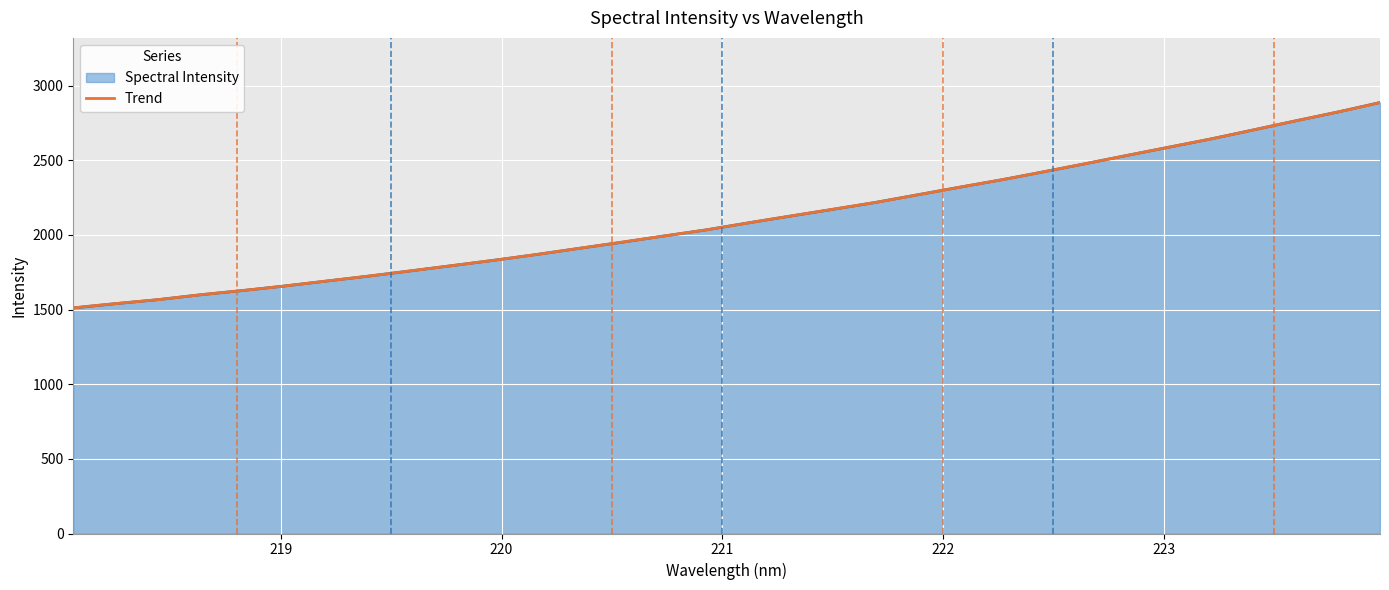

At which category does the chart reach its minimum across all series?

218.0596